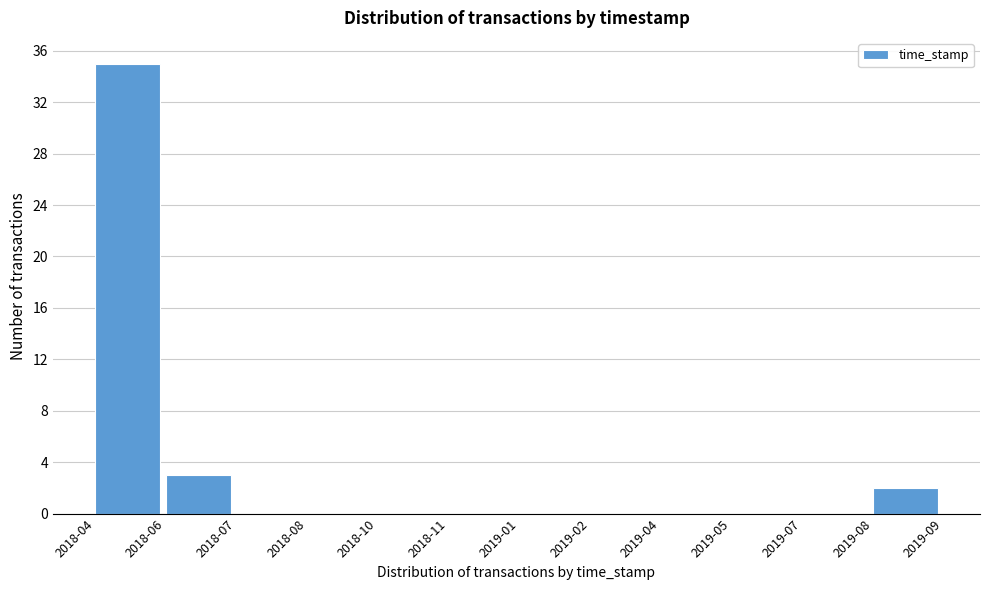

Reading left to right, transcribe all the data shown in this chart.

2018-04=35	2018-06=3	2018-07=0	2018-08=0	2018-10=0	2018-11=0	2019-01=0	2019-02=0	2019-04=0	2019-05=0	2019-07=0	2019-08=2